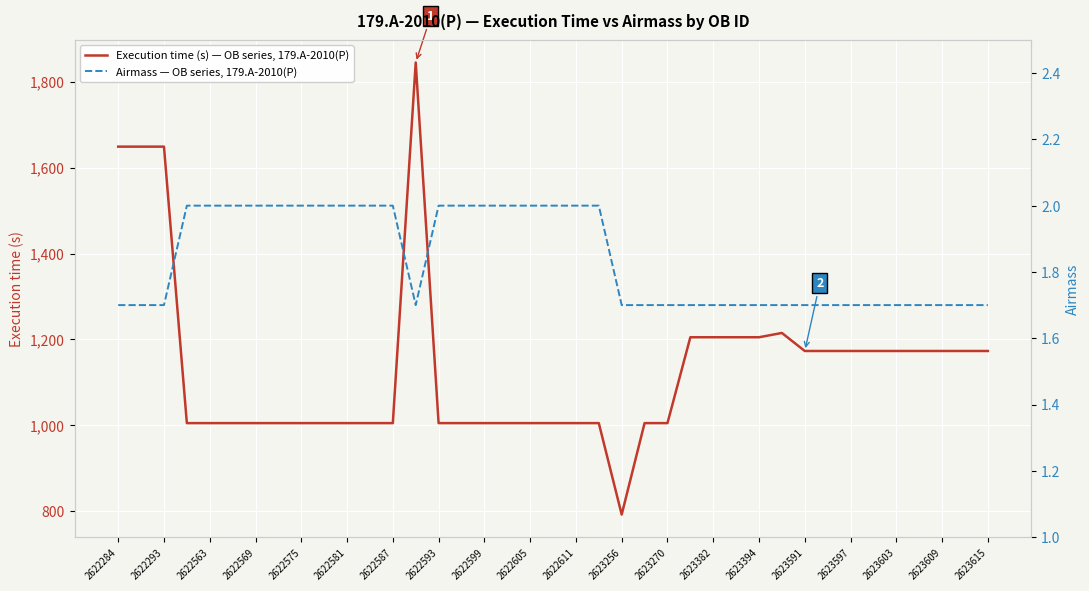

What is the lowest value of the Execution time (s) — OB series, 179.A-2010(P) series?

792